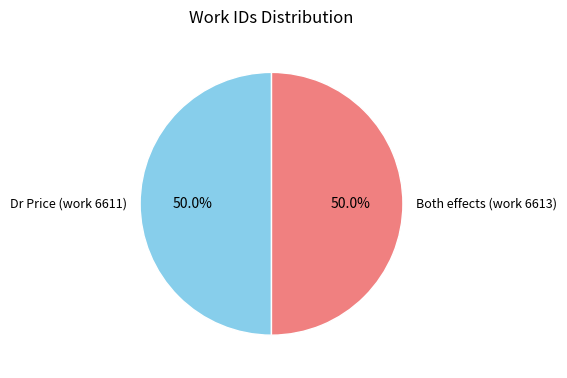

Count the number of slices in the pie.

2